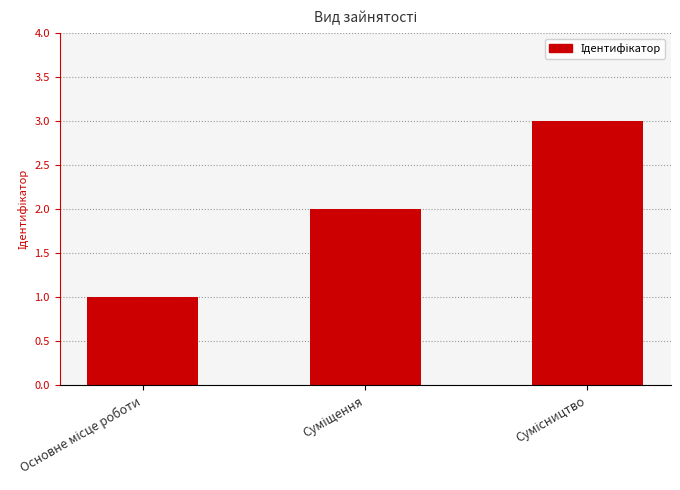

What is the maximum value shown in the chart?

3